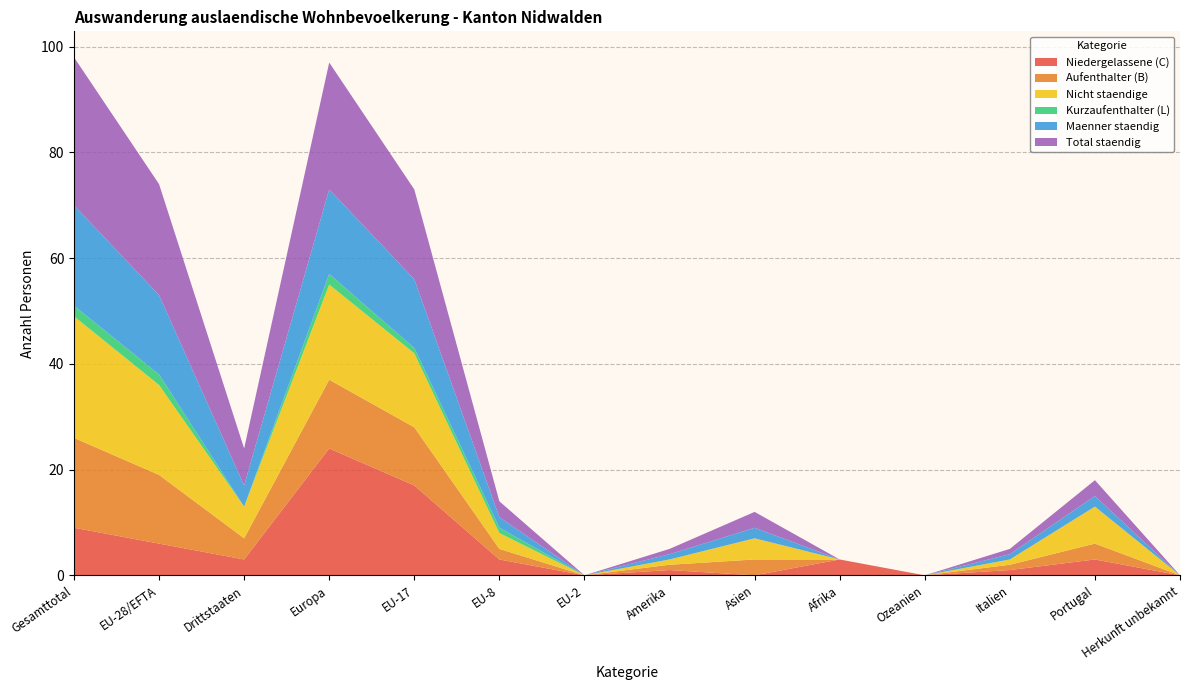

Reading right to left, transcribe all the data shown in this chart.

Niedergelassene (C): 0	3	1	0	3	0	1	0	3	17	24	3	6	9
Aufenthalter (B): 0	3	1	0	0	3	1	0	2	11	13	4	13	17
Nicht staendige: 0	7	1	0	0	4	1	0	3	14	18	6	17	23
Kurzaufenthalter (L): 0	0	0	0	0	0	0	0	1	1	2	0	2	2
Maenner staendig: 0	2	1	0	0	2	1	0	2	13	16	4	15	19
Total staendig: 0	3	1	0	0	3	1	0	3	17	24	7	21	28